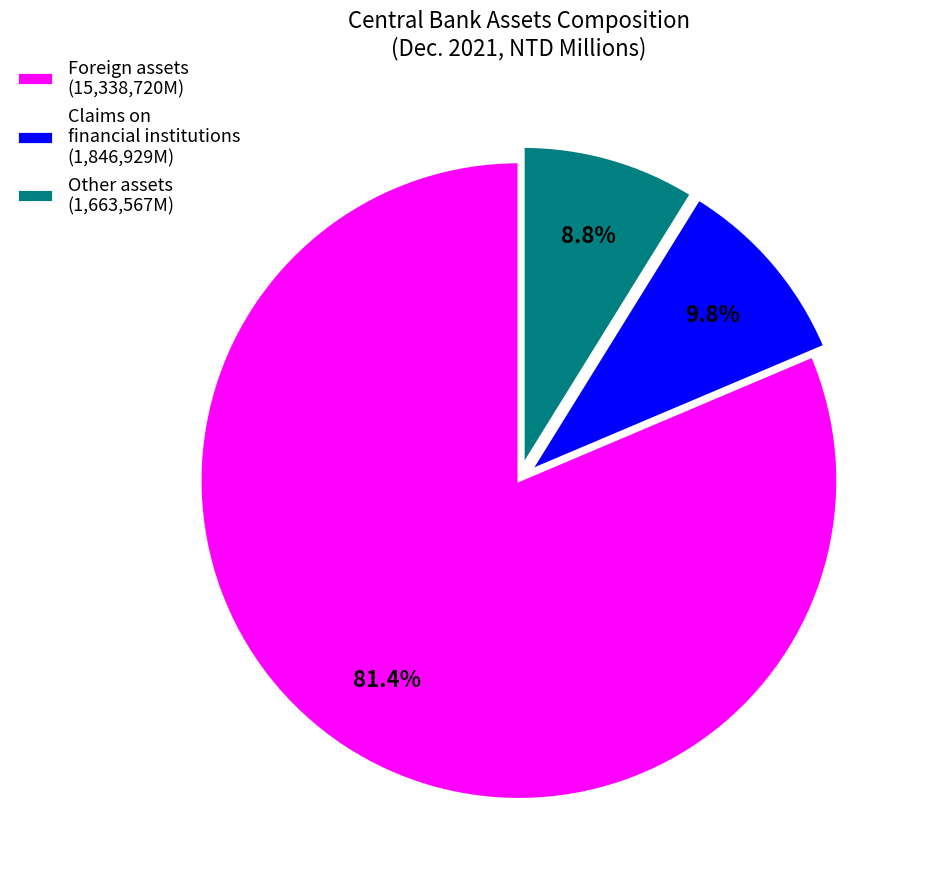

How much of the chart is everything except Foreign assets?

18.6%